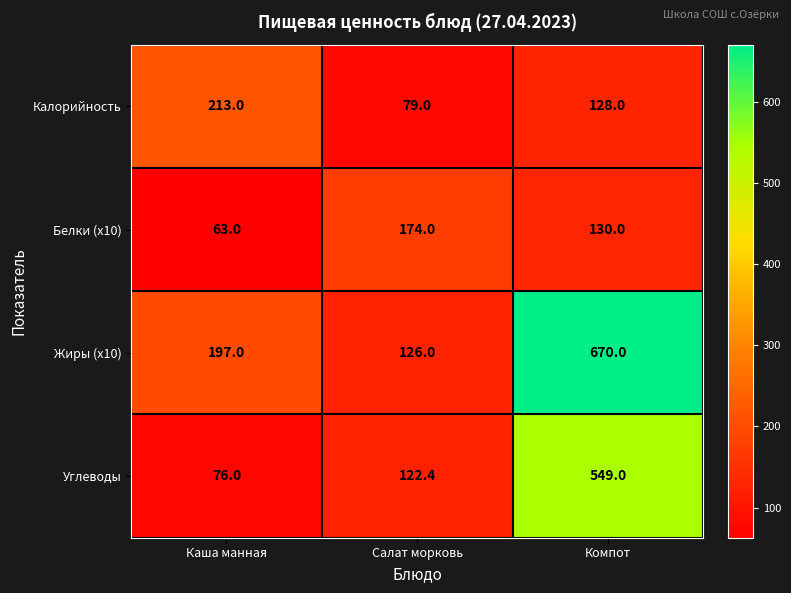

Reading left to right, extract all data points from this chart.

Калорийность: Каша манная=213.0	Салат морковь=79.0	Компот=128.0
Белки (x10): Каша манная=63.0	Салат морковь=174.0	Компот=130.0
Жиры (x10): Каша манная=197.0	Салат морковь=126.0	Компот=670.0
Углеводы: Каша манная=76.0	Салат морковь=122.4	Компот=549.0